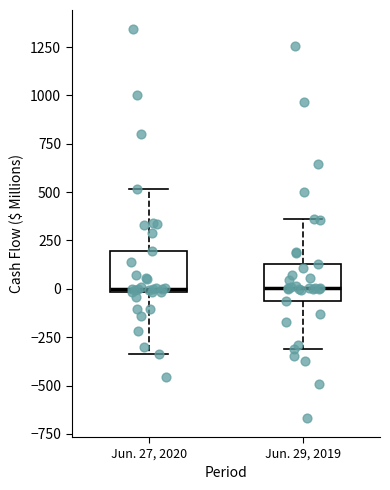

Where does the lower whisker of the box for Jun. 27, 2020 end on the y-axis? The values are not printed on the chart, so give them approximately, as read against the axis.

-350